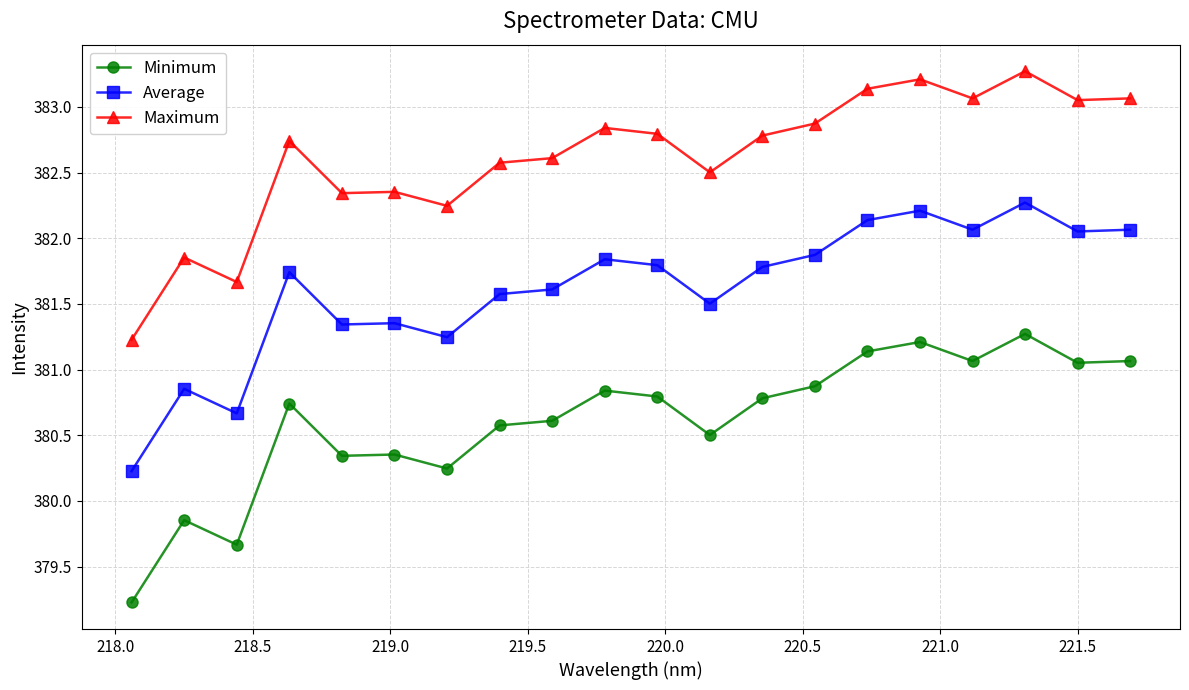

What are all the series names shown in the legend?

Minimum, Average, Maximum